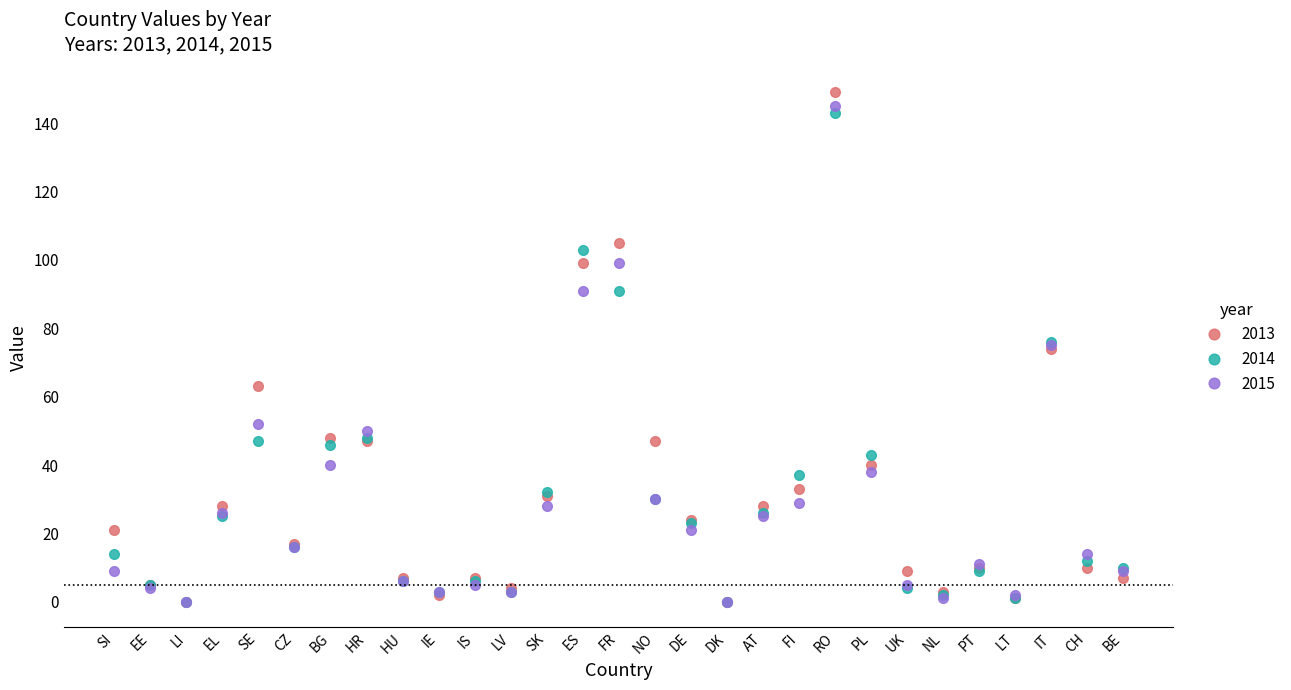

Which series has the largest total across all categories?

2013